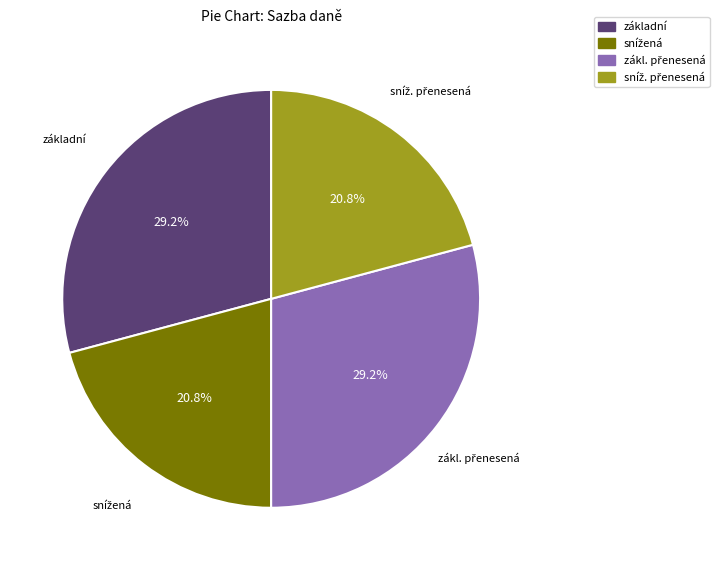

How many segments does this pie chart have?

4